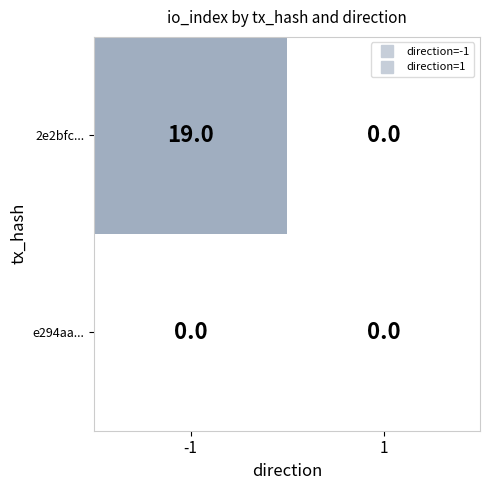

Reading left to right, what are all the values shown in this chart?

2e2bfc...: -1=19	1=0
e294aa...: -1=0	1=0